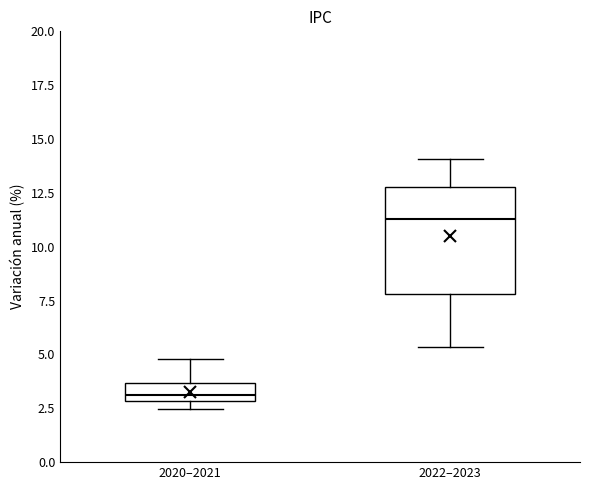

Where does the upper whisker of the box for 2022–2023 end on the y-axis? The values are not printed on the chart, so give them approximately, as read against the axis.

14.0